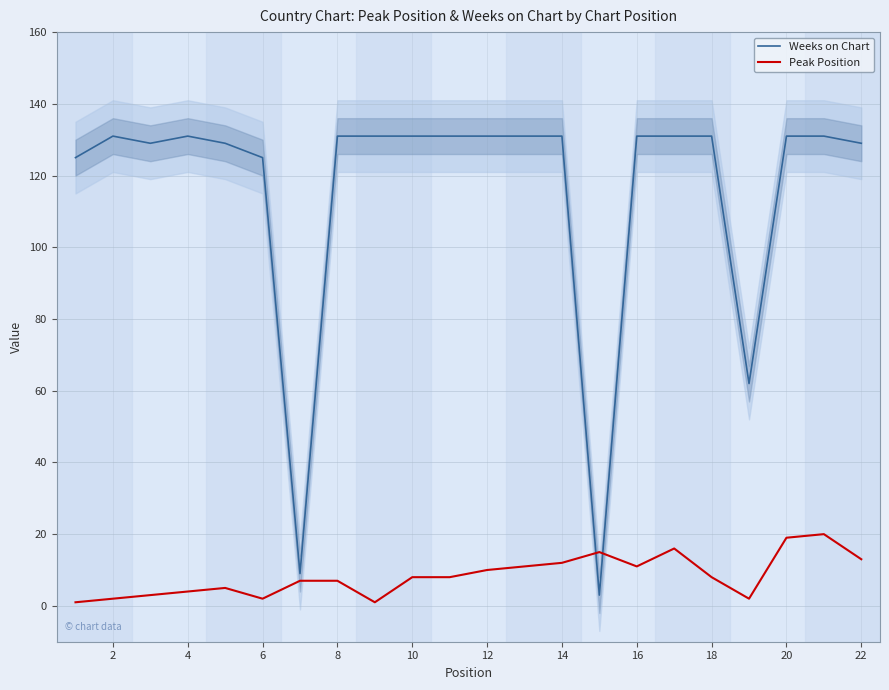

What is the average value of the Weeks on Chart series?

116